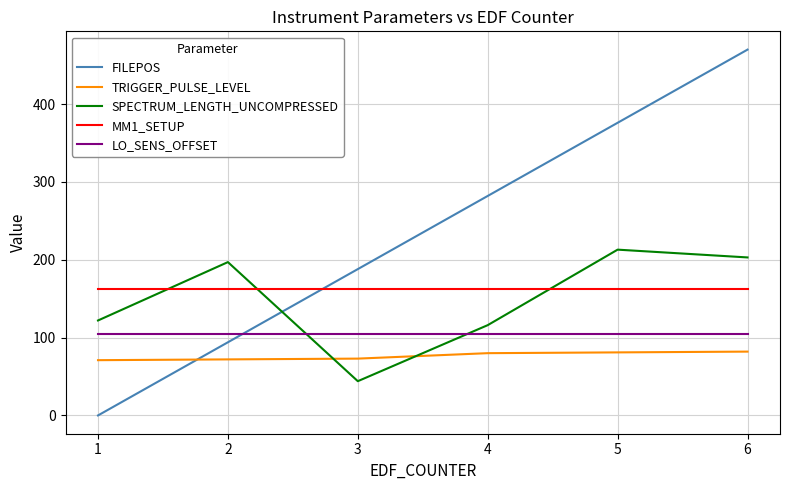

How many lines are shown in the chart?

5